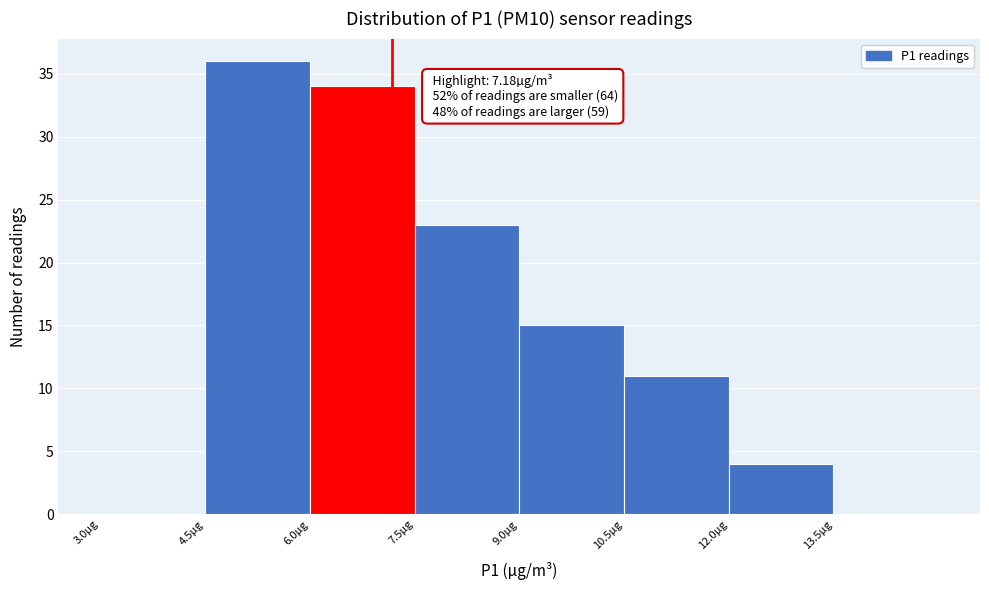

Over which range of the x-axis is the bar tallest?

4.5 to 6.0